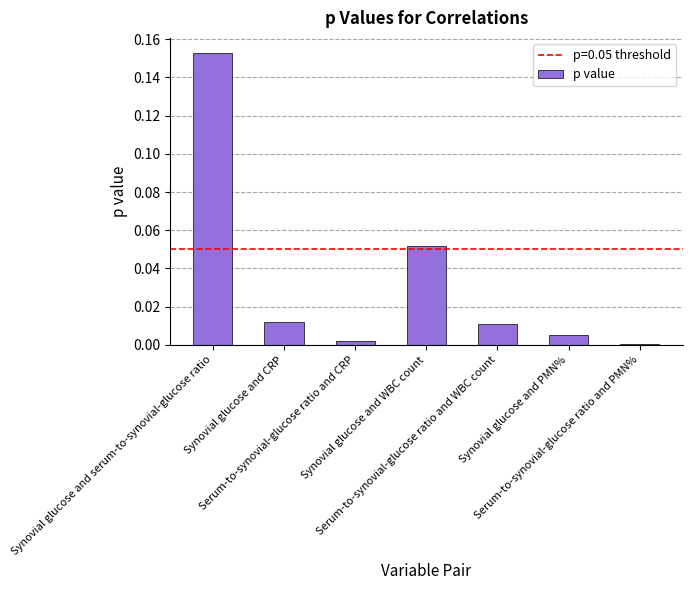

What is the change in value from Synovial glucose and serum-to-synovial-glucose ratio to Synovial glucose and CRP?

-0.1